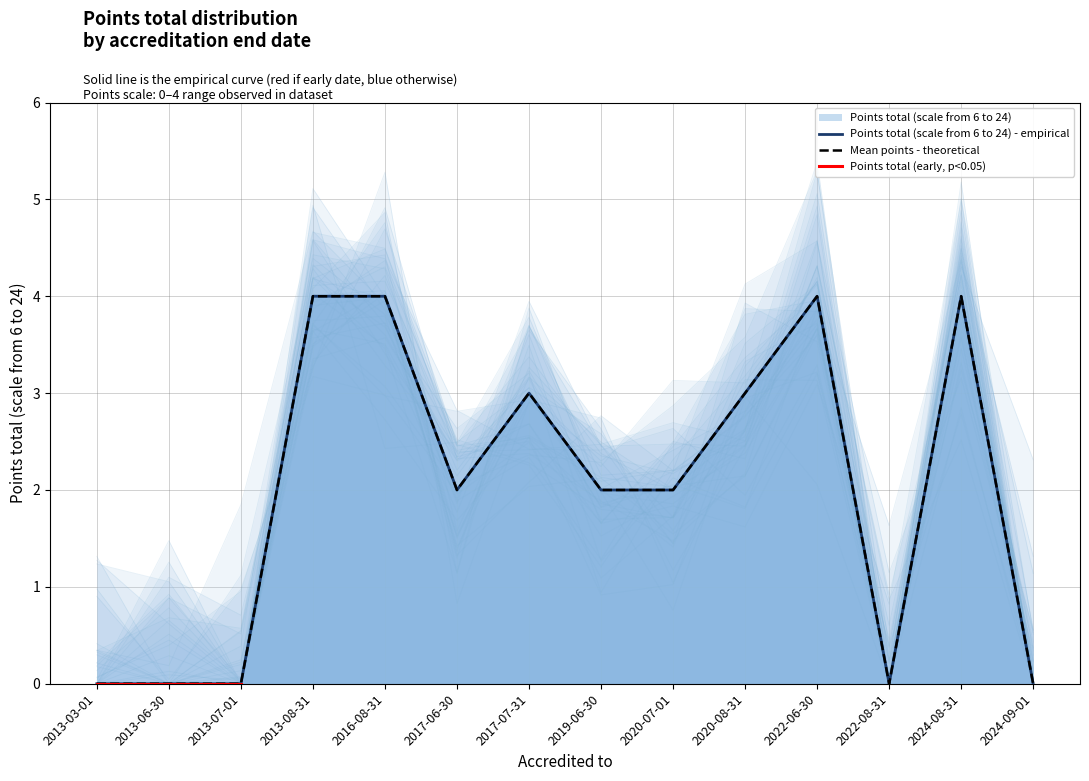

True or false: the data shows 0 at 2024-09-01.

True